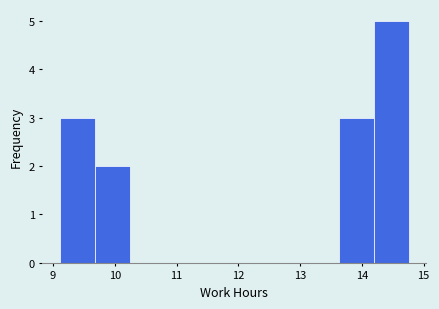

Reading left to right, list every bar in this chart as the range it spans on the x-axis followed by its height. Neither the bar edges nor the heights are printed on the chart, so give them approximately, as read against the axes.

9.1 to 9.7: 3
9.7 to 10.2: 2
10.2 to 10.8: 0
10.8 to 11.4: 0
11.4 to 11.9: 0
11.9 to 12.5: 0
12.5 to 13.1: 0
13.1 to 13.6: 0
13.6 to 14.2: 3
14.2 to 14.8: 5